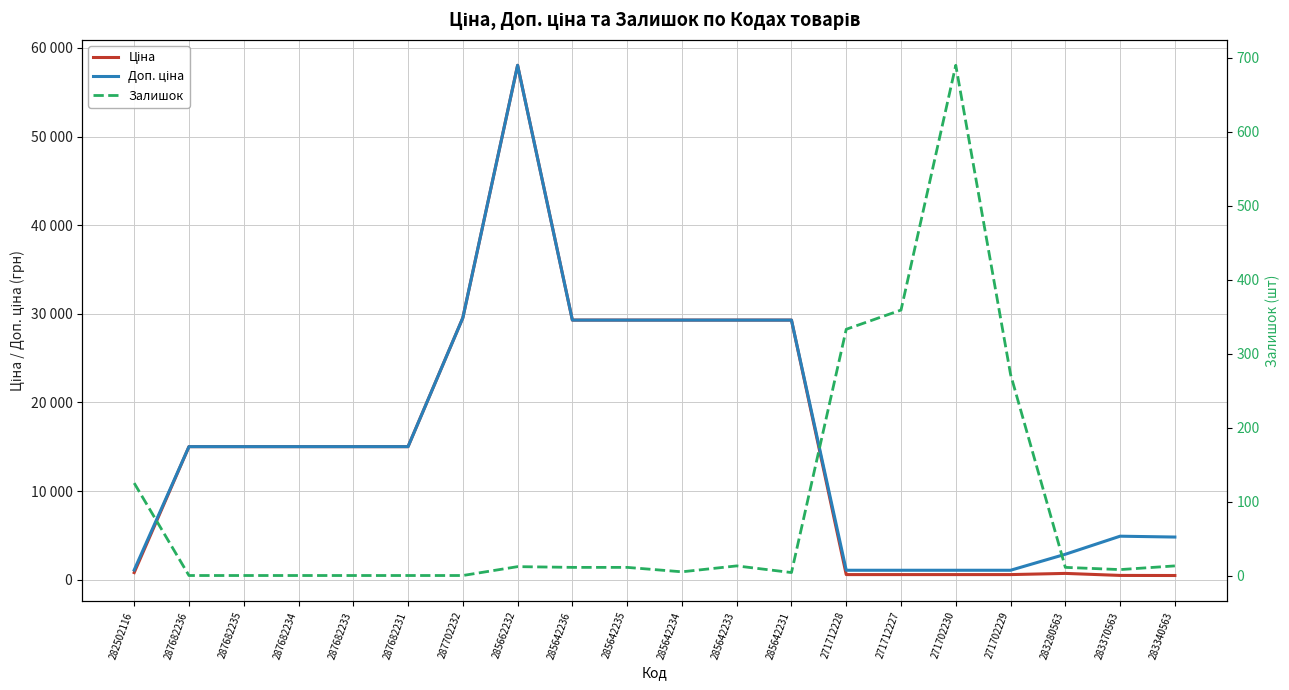

How many lines are shown in the chart?

3